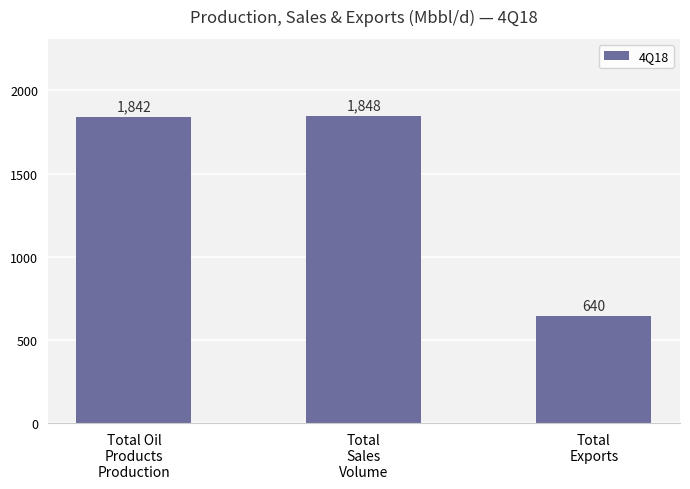

Reading right to left, what are all the values shown in this chart?

640	1848	1842